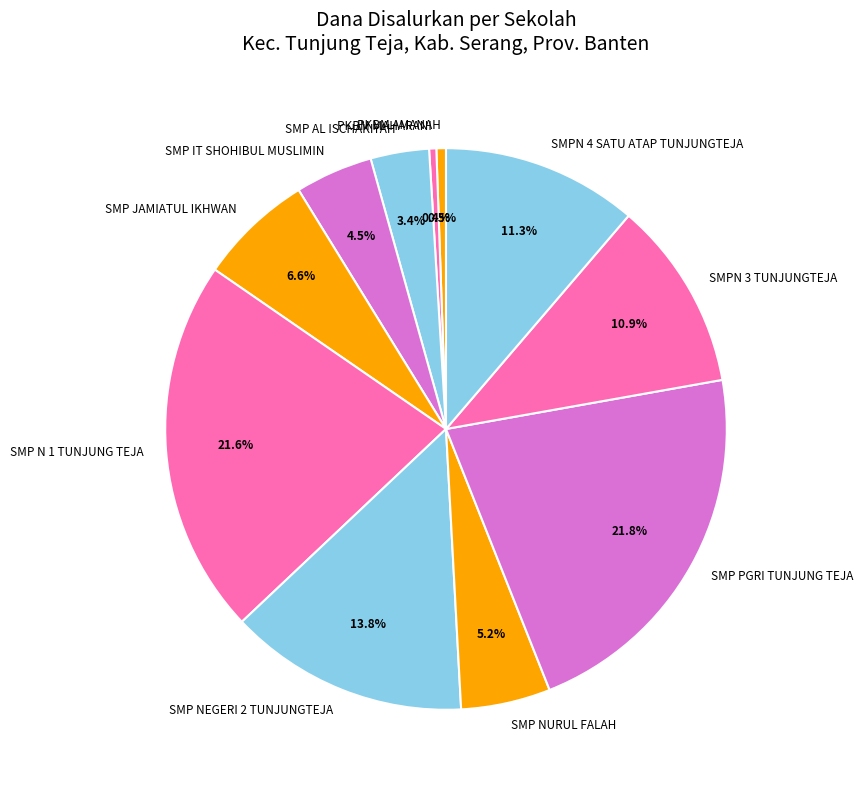

What portion of the pie excludes SMP PGRI TUNJUNG TEJA?

78.2%